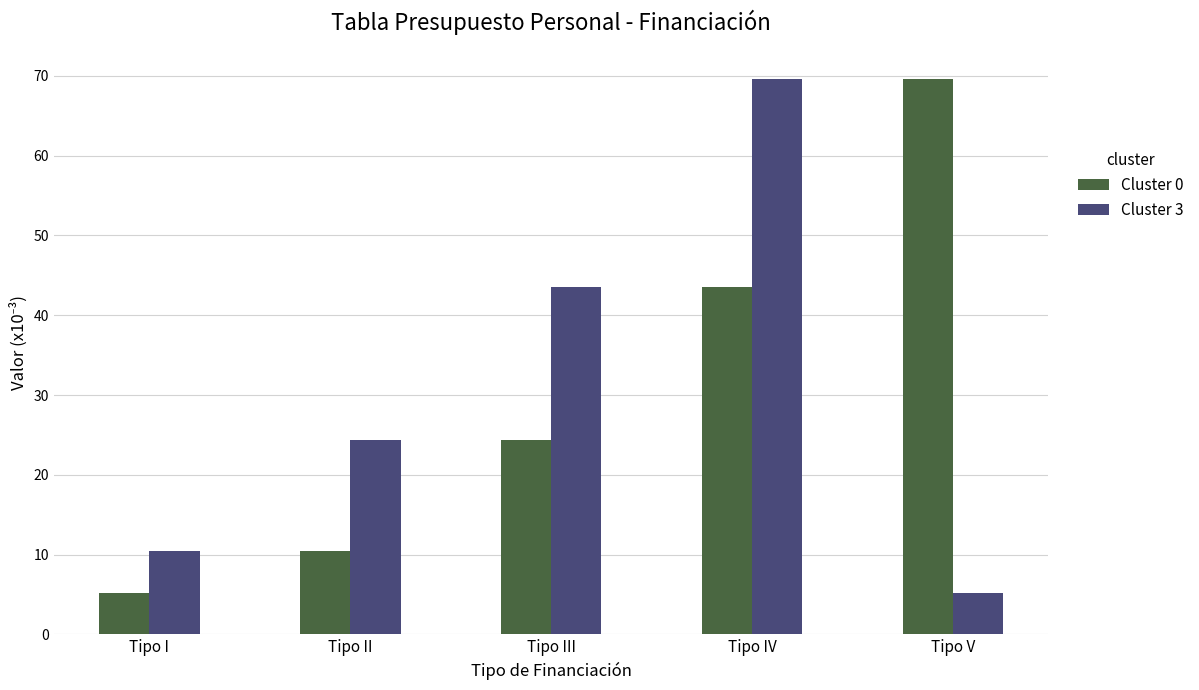

True or false: Cluster 0 has a value of 18.6 at Tipo IV.

False